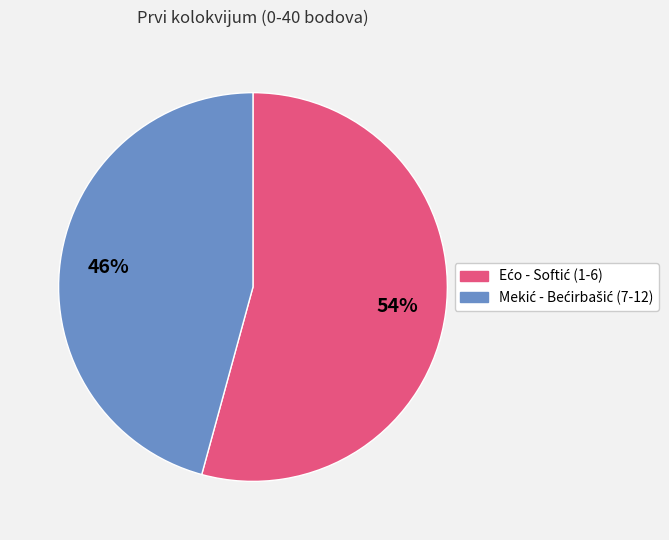

To the nearest percent, what is the average slice percentage?

50%